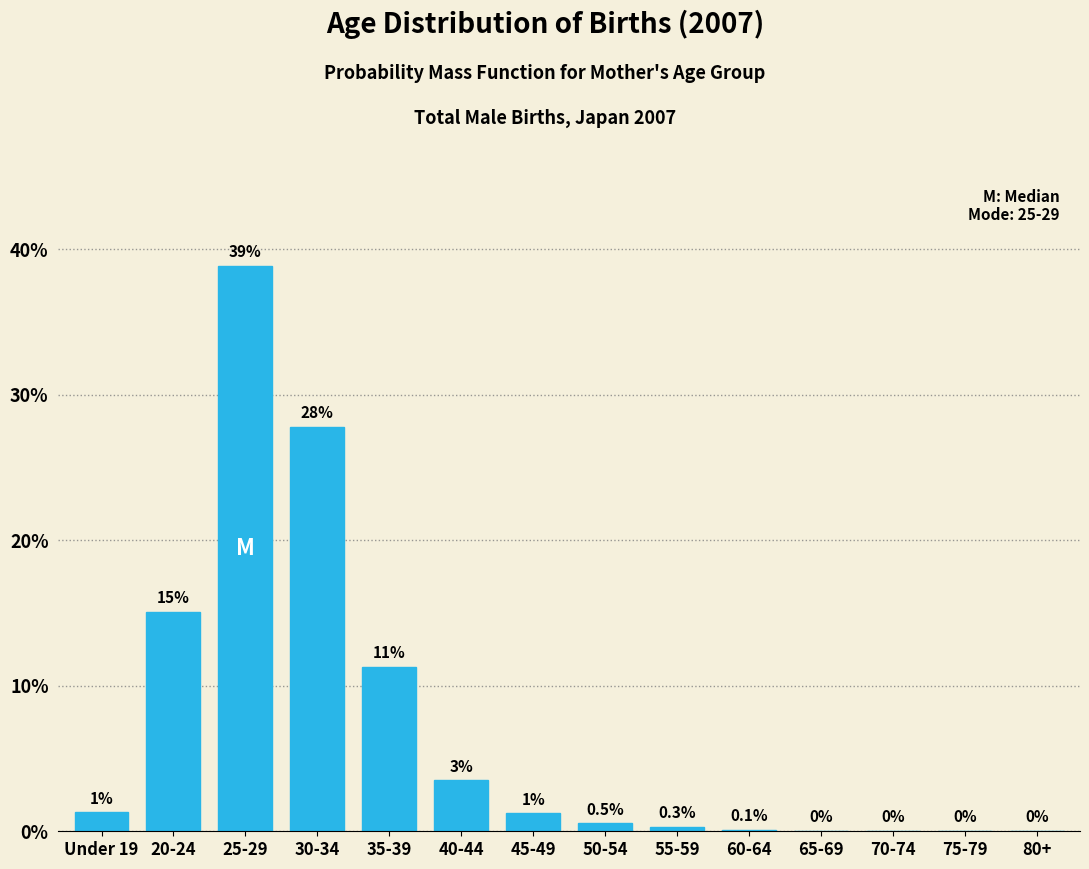

Which has a higher value, 60-64 or 70-74?

60-64